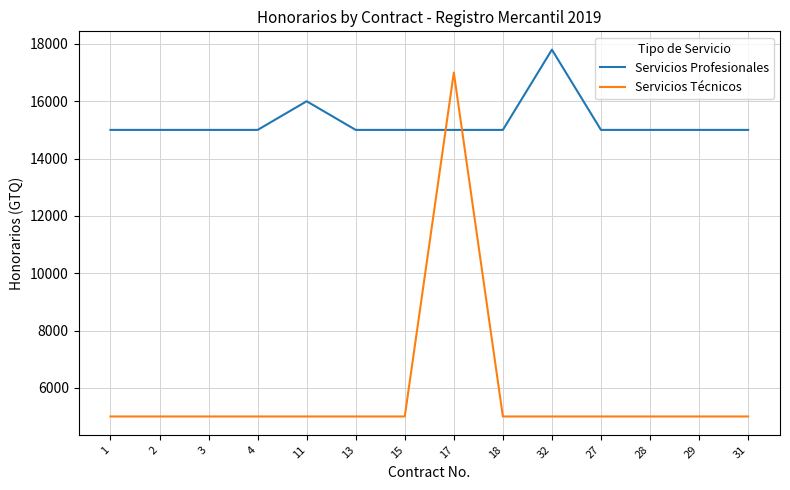

List the series in order of their overall mean, lowest first.

Servicios Técnicos, Servicios Profesionales